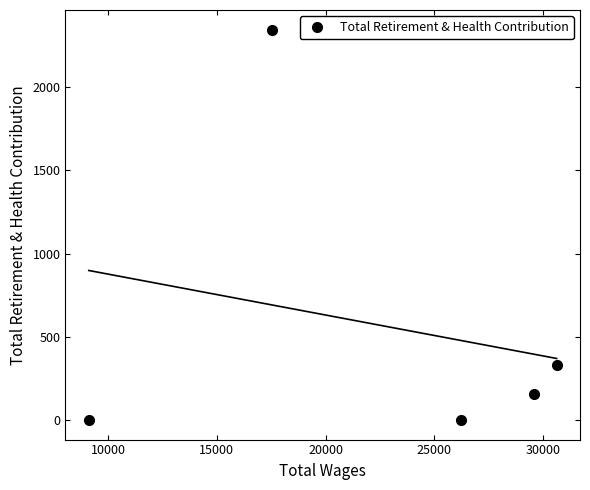

What is the maximum value for Total Retirement & Health Contribution?

2346